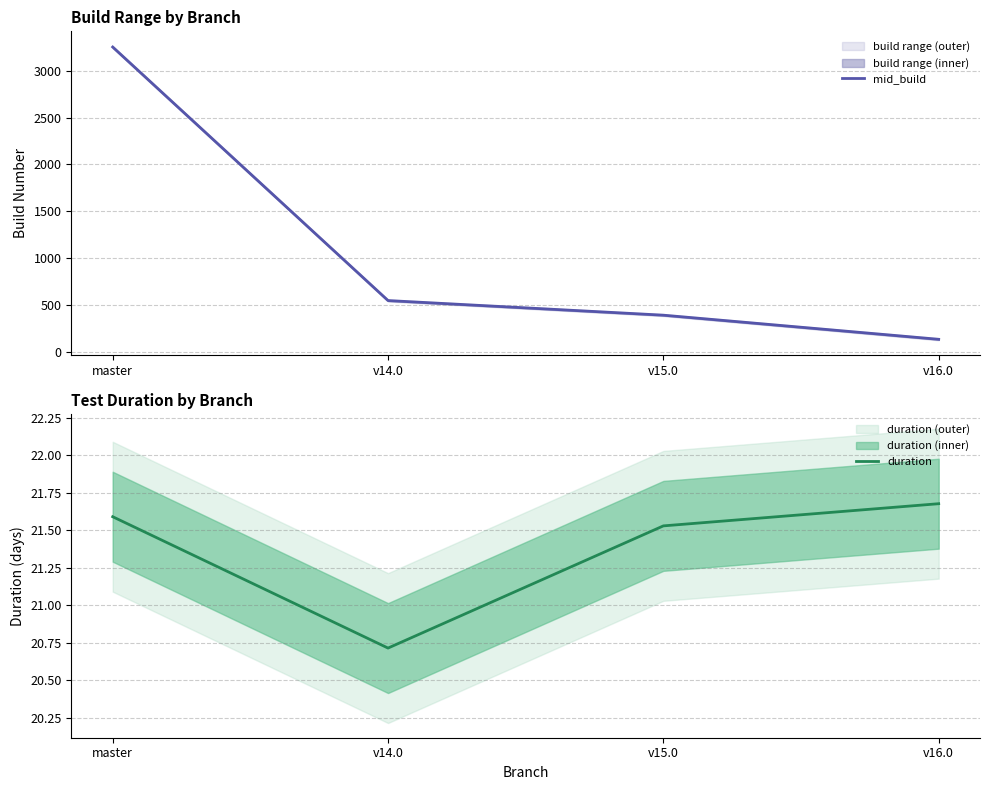

What is the average value of the mid_build series?

1081.0